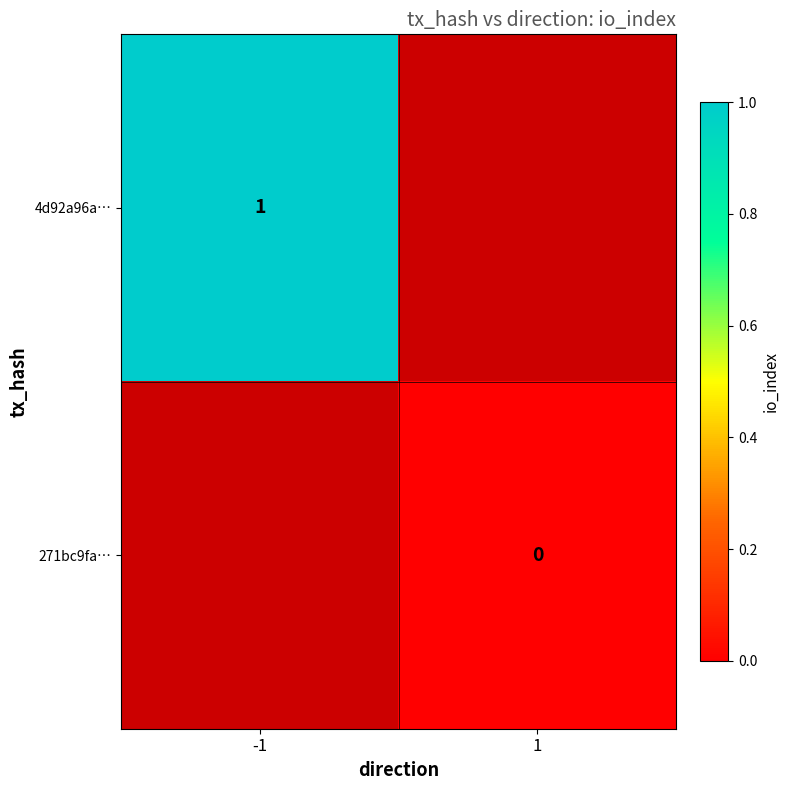

Is the value of 271bc9fa… at 1 greater than the value of 4d92a96a… at -1?

No